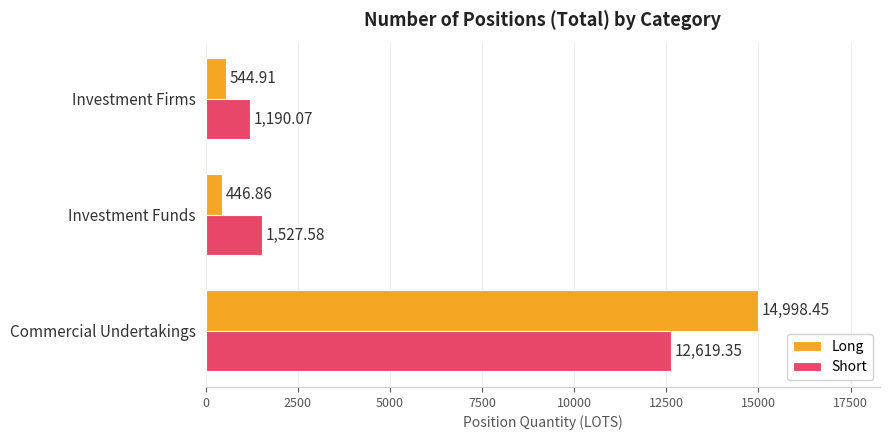

List the series in order of their peak value, highest first.

Long, Short